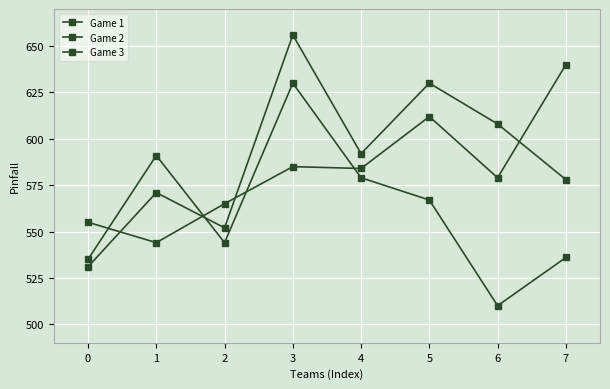

At which category does Game 2 reach its first local valley?

1